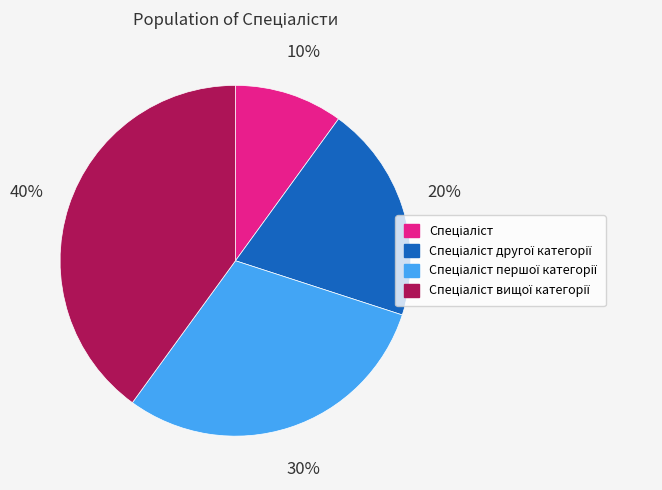

Does any single category account for the majority?

No